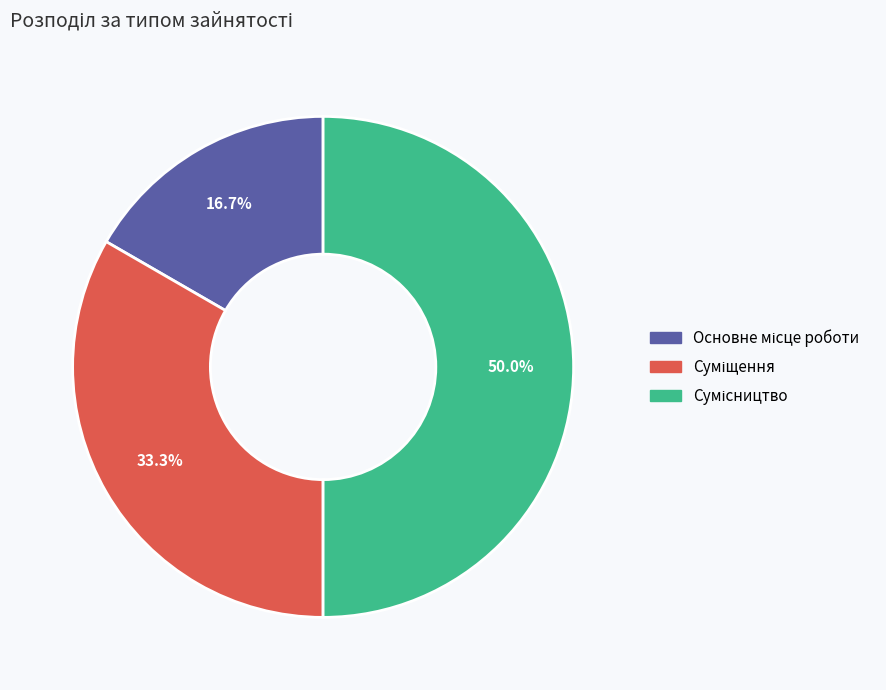

Is it true that Основне місце роботи is 9% of the pie?

False